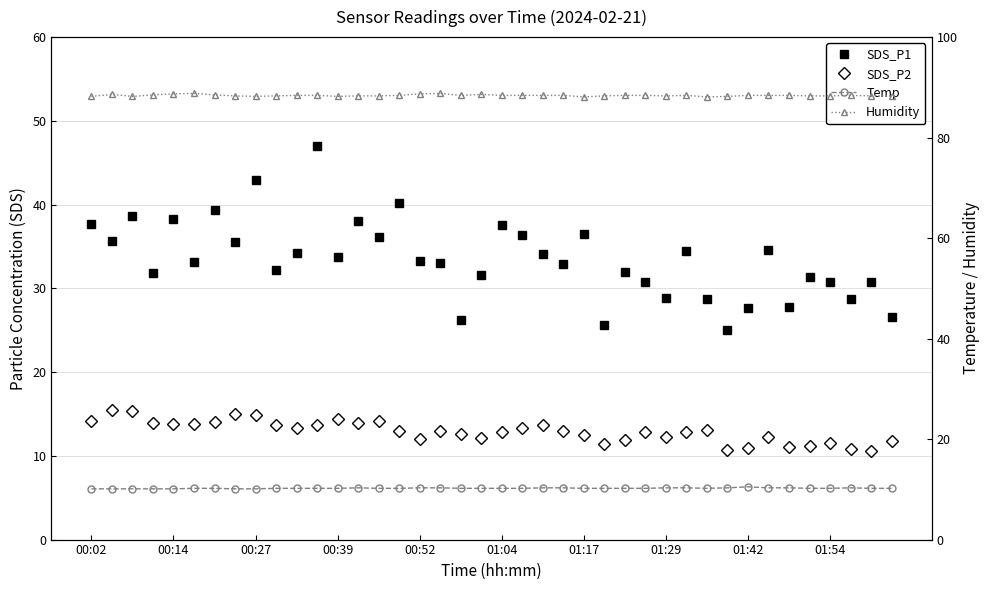

What is the lowest value of the SDS_P2 series?

10.6